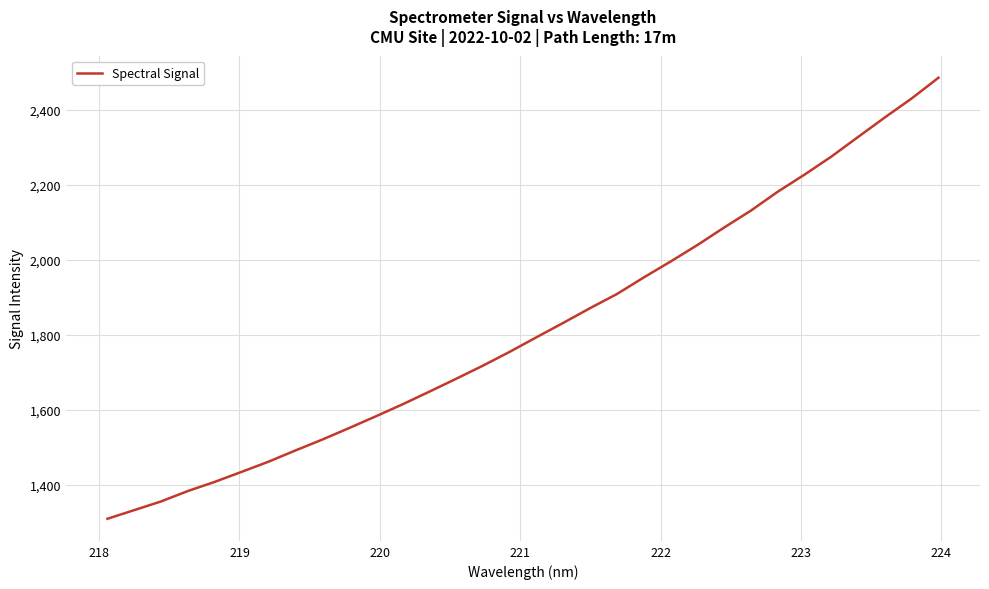

Reading left to right, list all the values displayed in this chart.

1309.6	1332.8	1355.9	1383.8	1408.1	1434.8	1461.8	1491.7	1520.6	1551.3	1582.7	1614.9	1648.6	1683.0	1718.1	1755.0	1793.9	1832.2	1871.5	1909.0	1953.2	1995.6	2039.5	2086.3	2131.5	2181.7	2227.3	2275.3	2327.7	2379.8	2430.3	2485.5